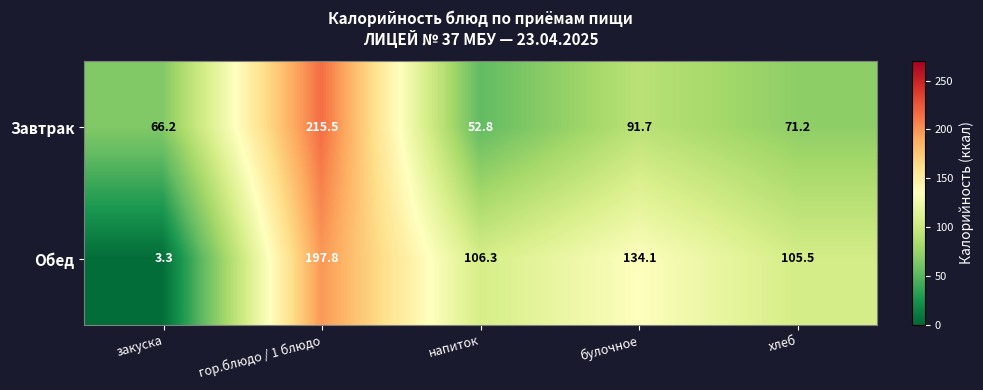

The value of Обед at булочное is 134.1. True or false?

True